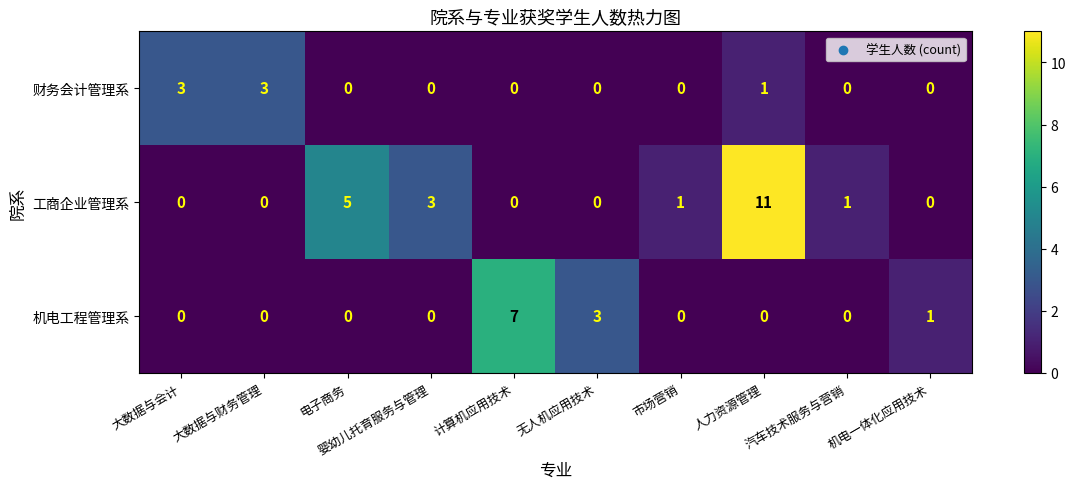

What is the spread (max minus min) of values at 人力资源管理?

11